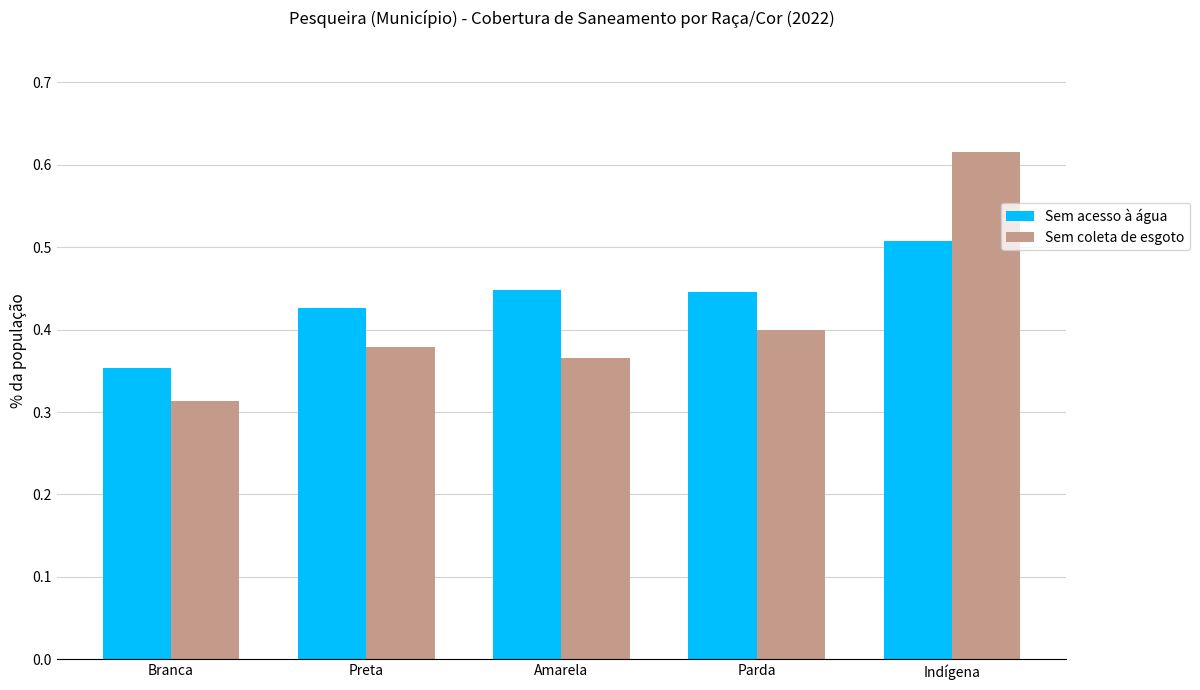

Is it true that Sem acesso à água equals 0.5 at Branca?

False